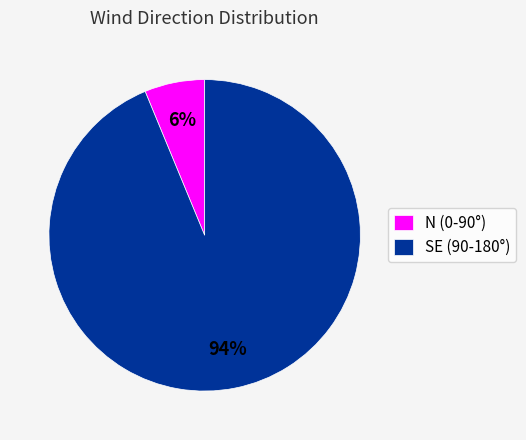

What is the majority slice?

SE (90-180°)